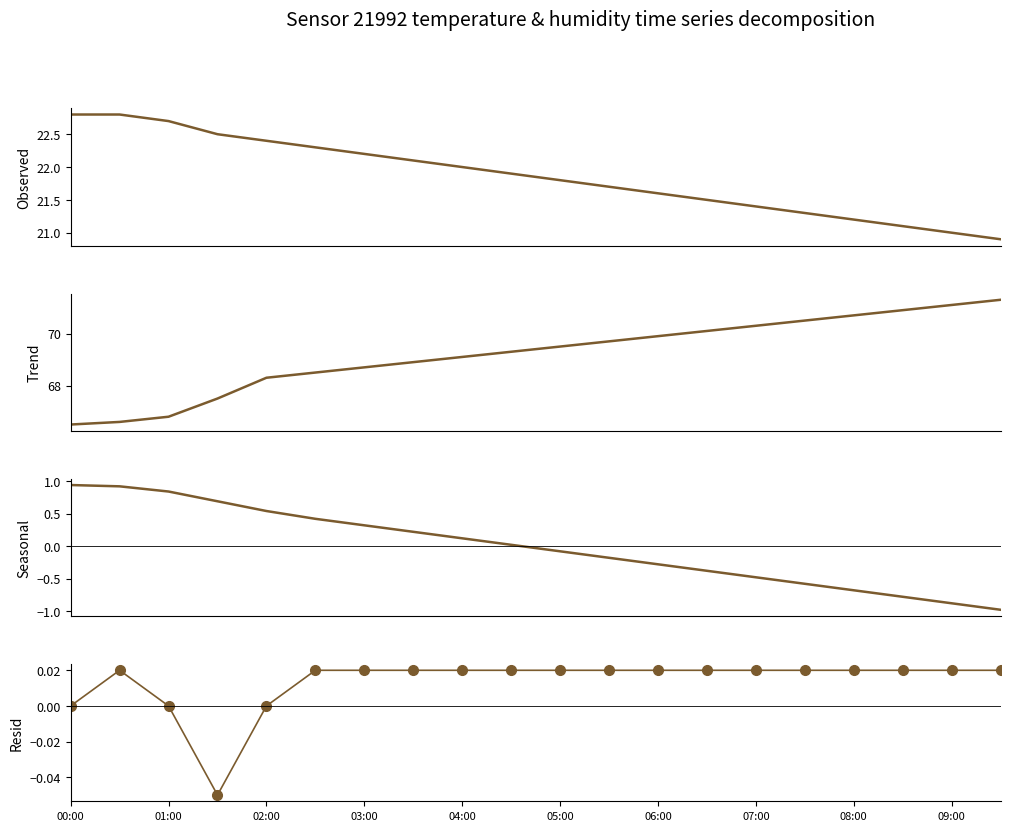

Does the chart have visible grid lines?

No